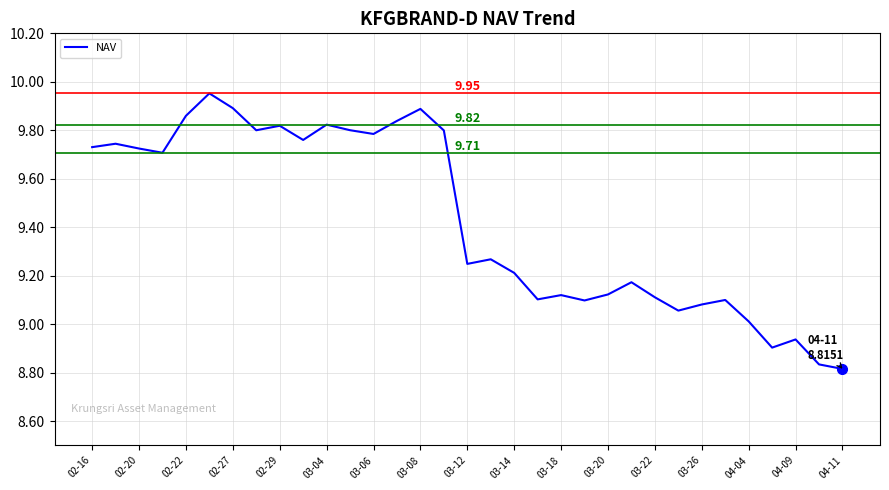

What is the difference between the maximum and minimum values?

1.1